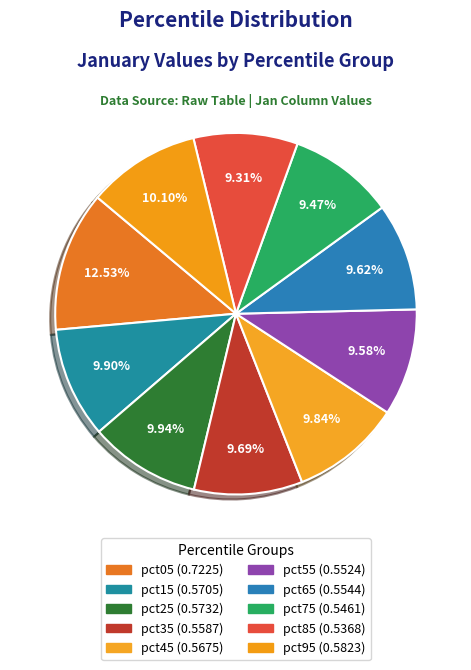

What percentage do pct35 and pct15 together represent?

19.6%